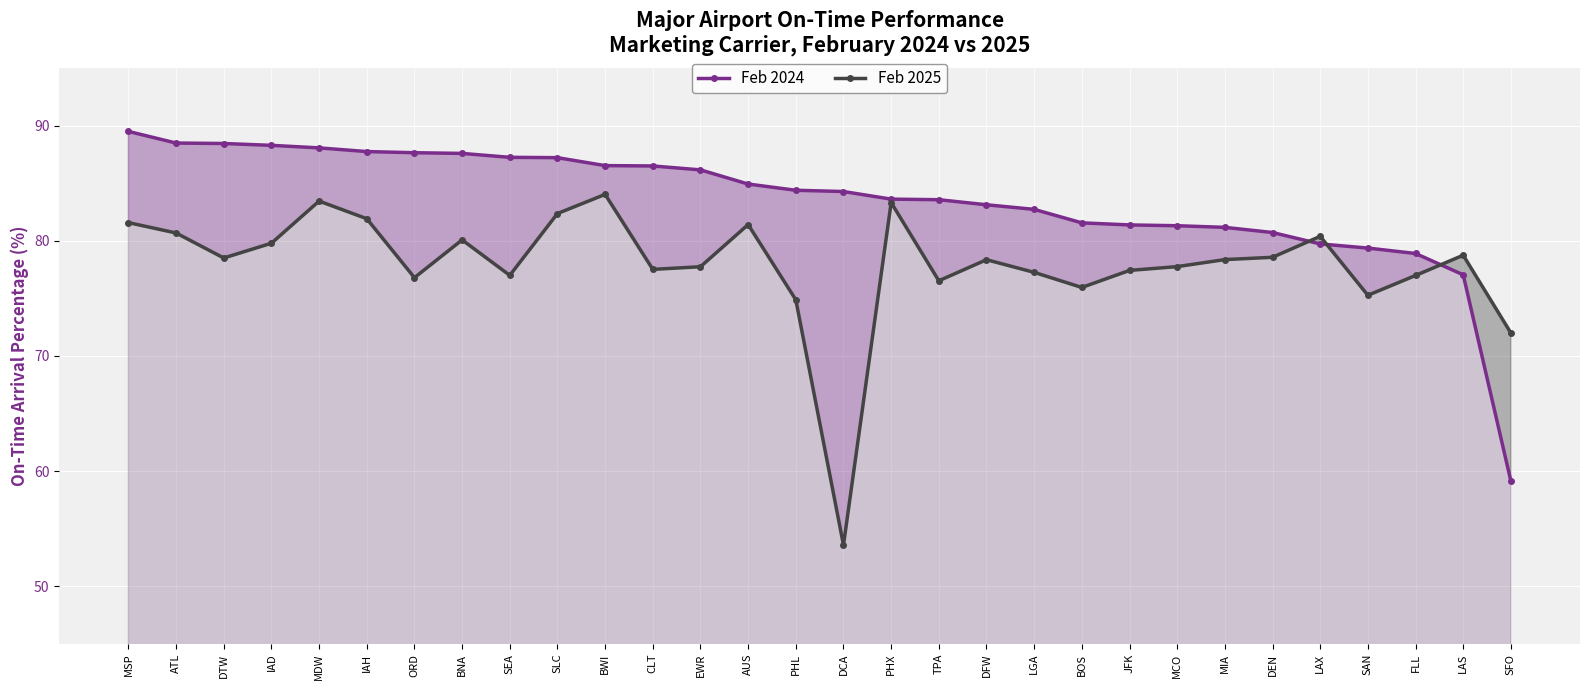

At which label is Feb 2025 closest to 68?

SFO